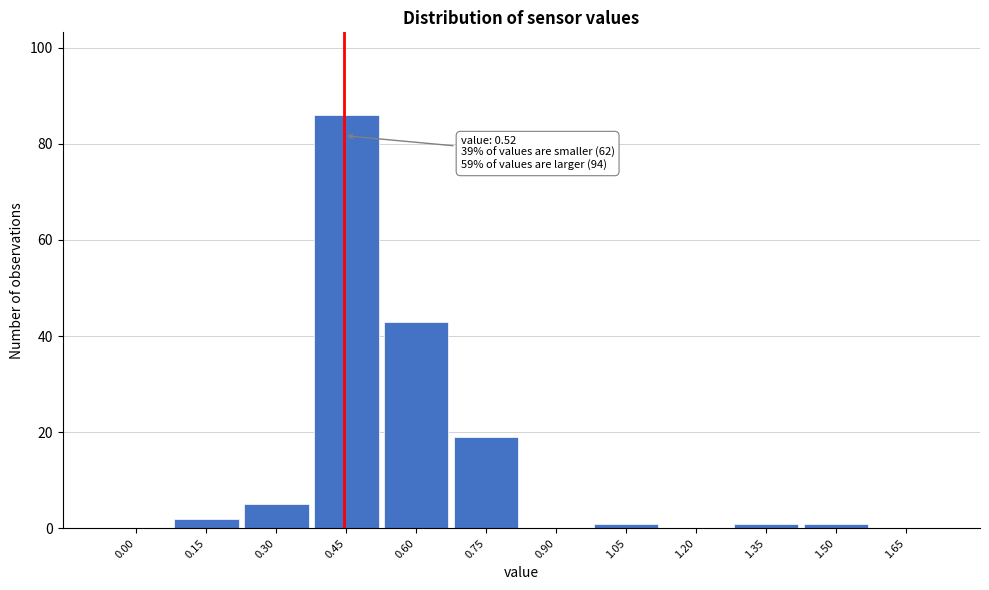

Reading left to right, list all the values displayed in this chart.

0.00=0	0.15=2	0.30=5	0.45=86	0.60=43	0.75=19	0.90=0	1.05=1	1.20=0	1.35=1	1.50=1	1.65=0